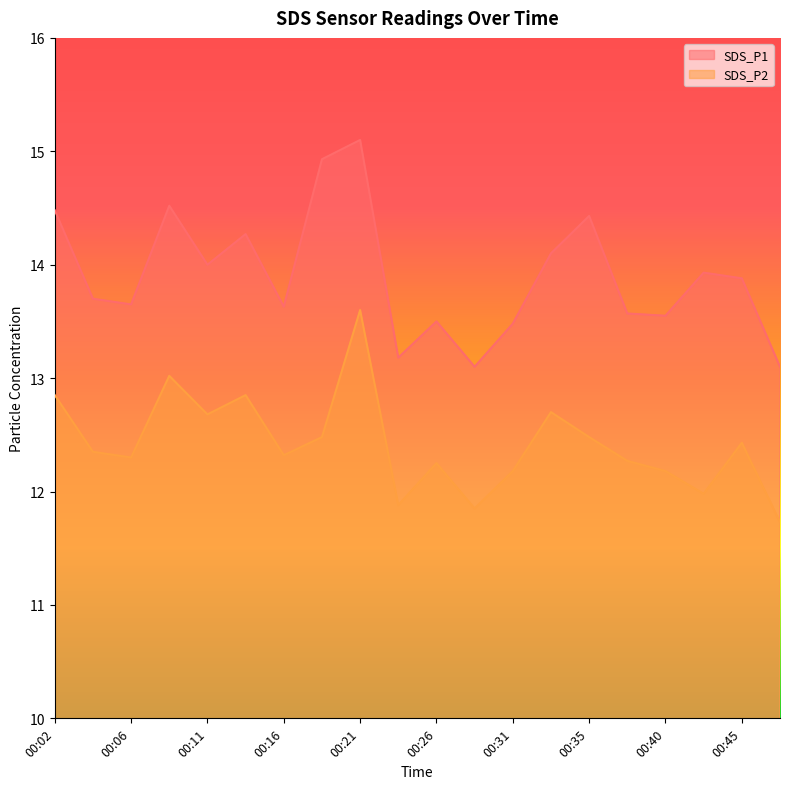

Rank the series by their average value, from highest to lowest.

SDS_P1, SDS_P2